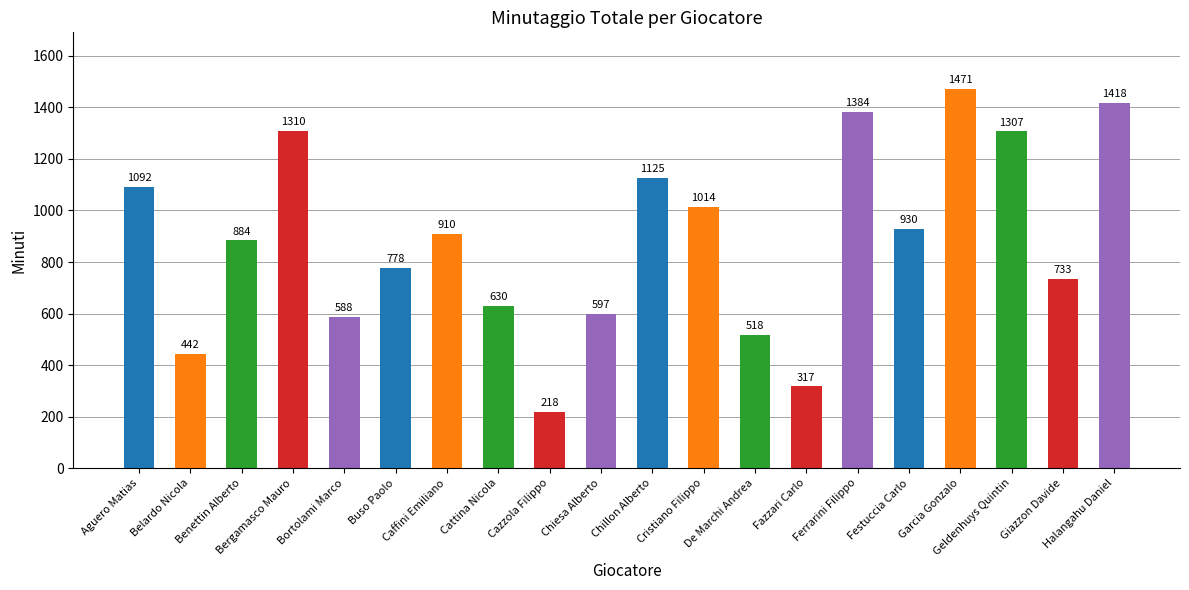

What is the change in value from Belardo Nicola to Ferrarini Filippo?

+942